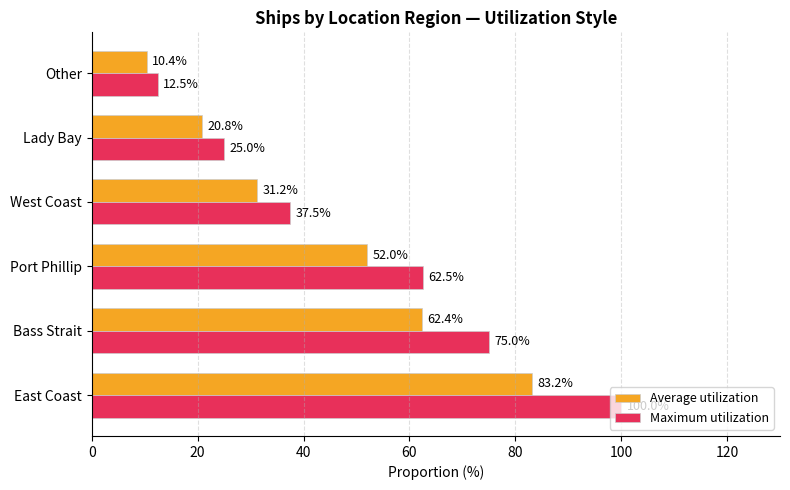

At which label does Maximum utilization reach its minimum?

Other